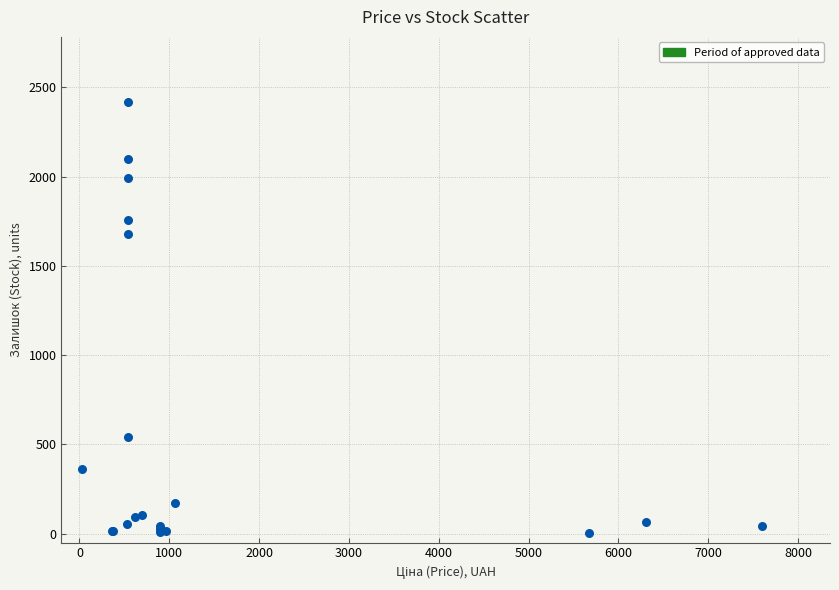

What Y value in the scatter plot is closest to 1211?

1677